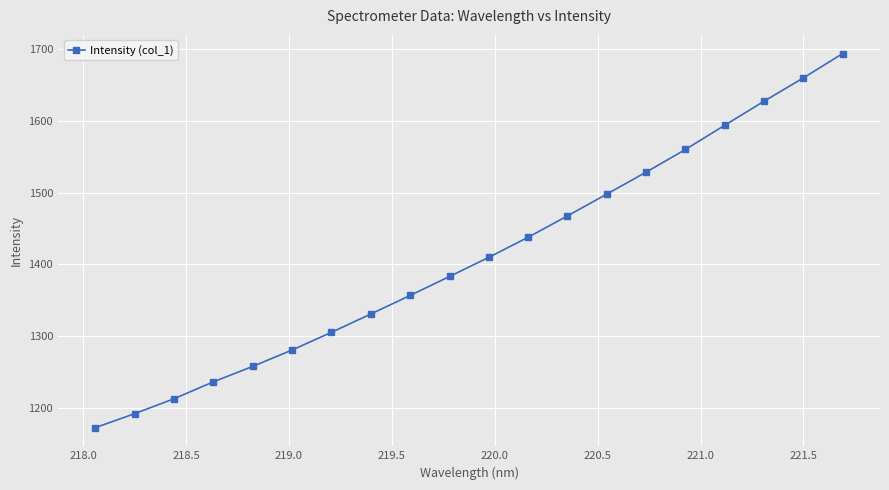

Reading left to right, what are all the values shown in this chart?

1172.5	1192.0	1212.8	1236.4	1257.9	1280.7	1305.4	1330.9	1356.8	1383.2	1409.9	1437.9	1467.7	1498.1	1528.7	1560.3	1594.1	1627.5	1660.1	1694.0